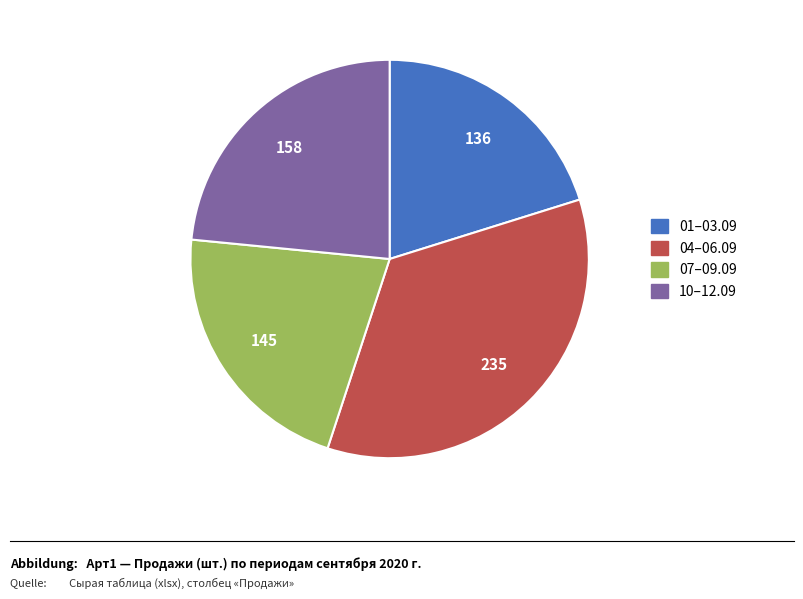

Count the number of slices in the pie.

4